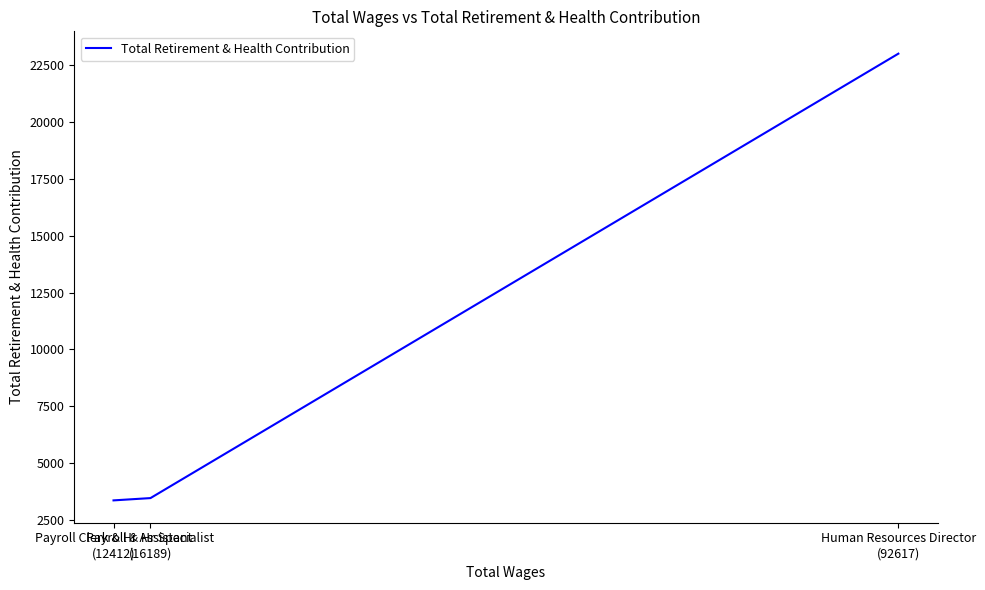

List the labels in order of value, largest first.

Human Resources Director
(92617), Payroll & Hr Specialist
(16189), Payroll Clerk & Hr Assistant
(12412)